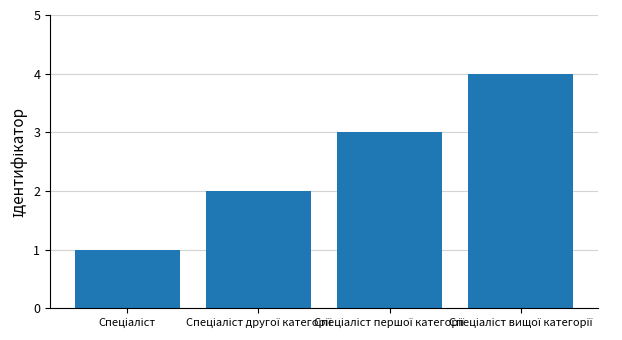

Reading right to left, extract all data points from this chart.

4	3	2	1